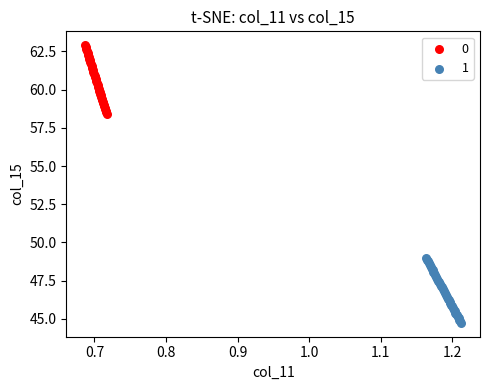

Which series reaches the maximum Y coordinate?

0